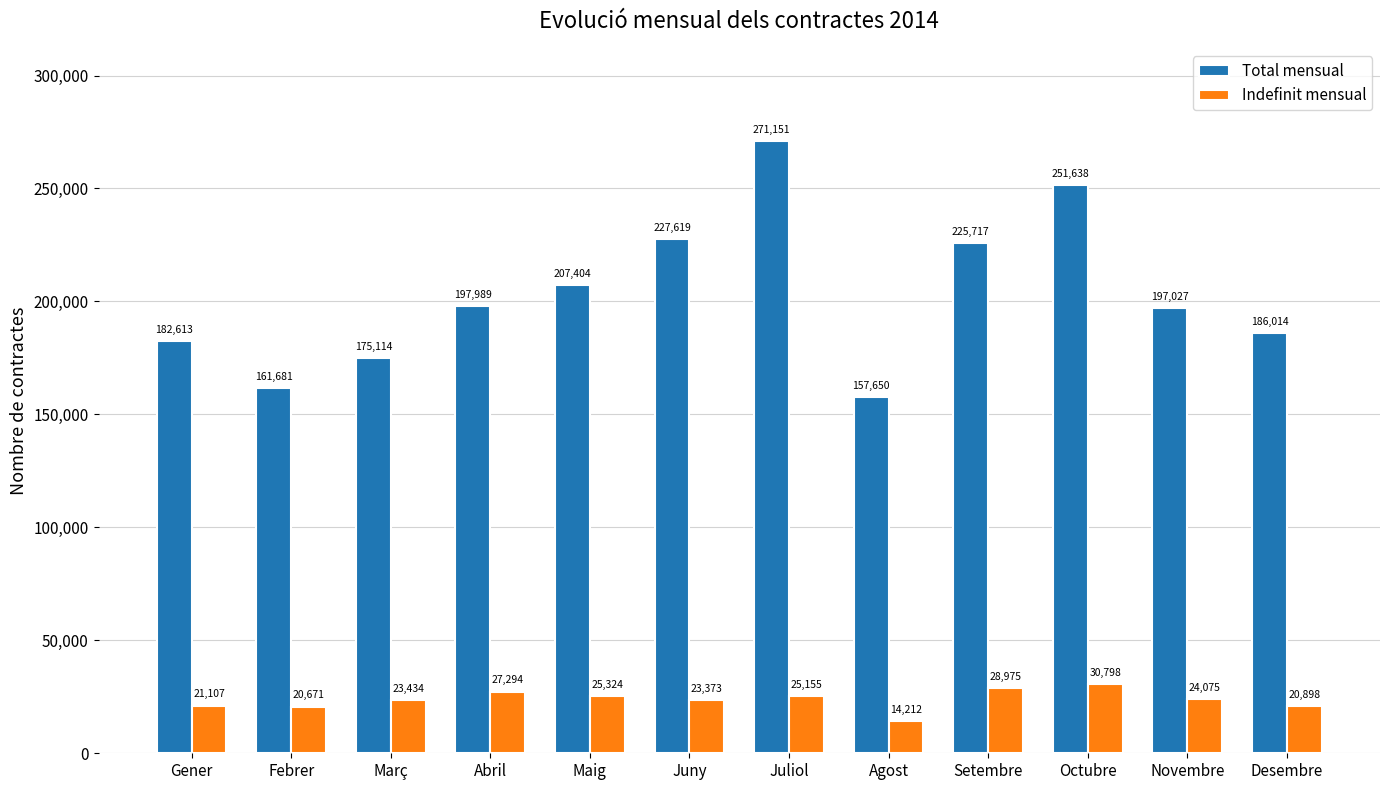

Count the number of data series in this chart.

2